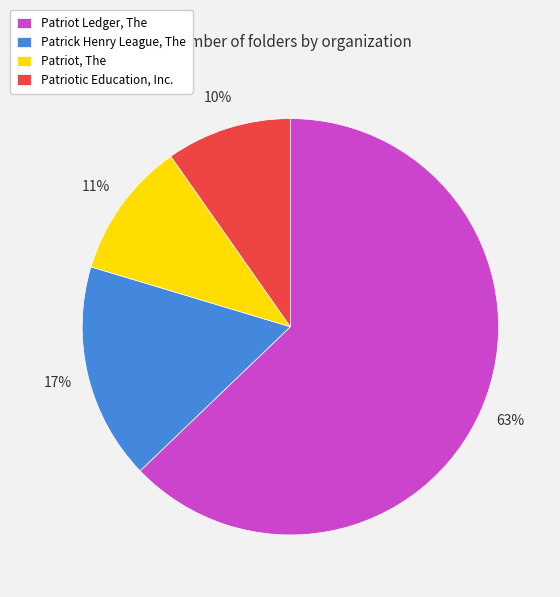

Is there a majority slice in this chart?

Yes